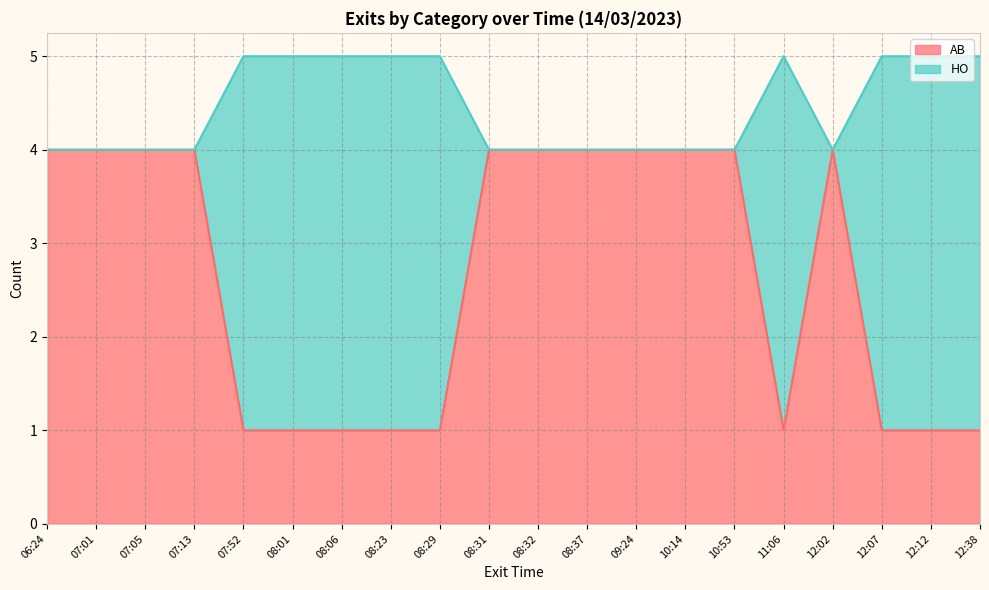

What is the total value across all series at 07:01?

4